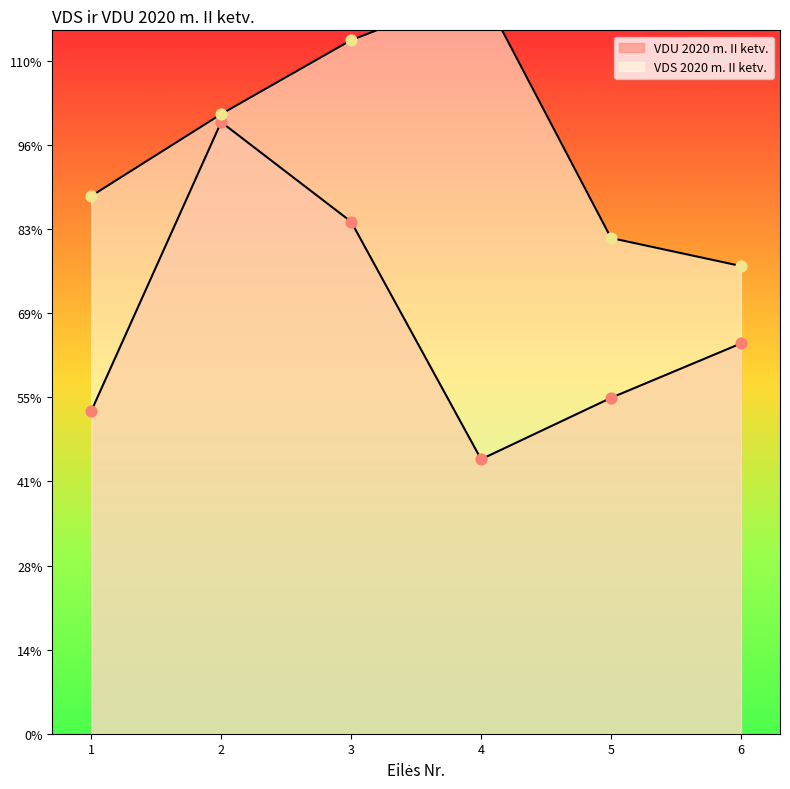

Which series has the widest spread of Y values?

VDU 2020 m. II ketv.